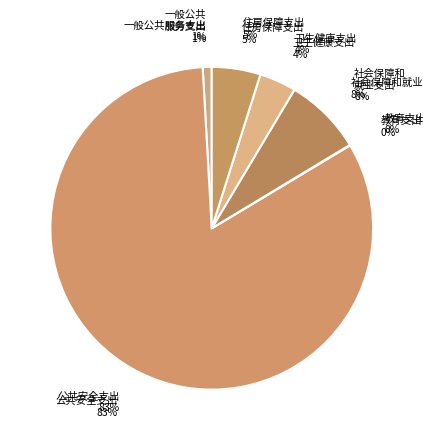

Is there a majority slice in this chart?

Yes